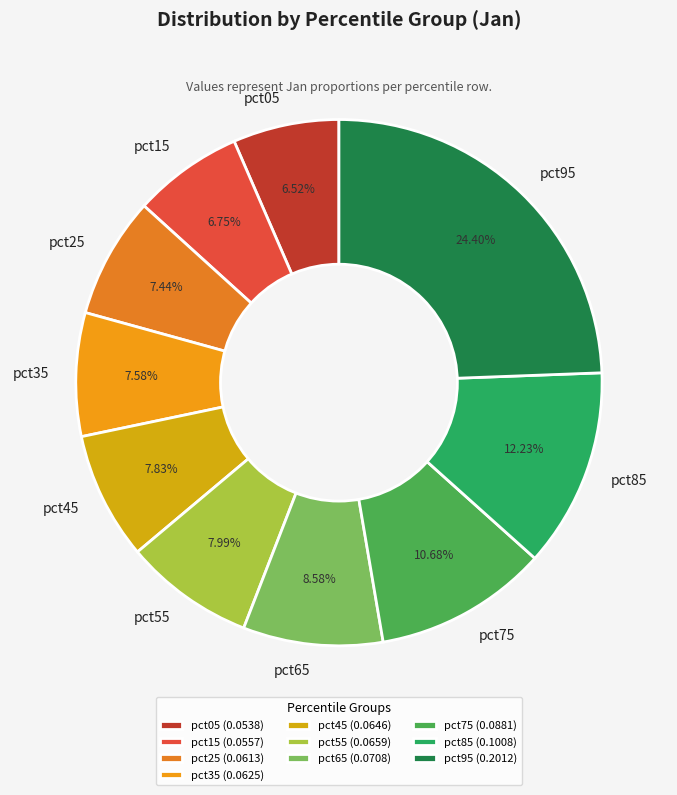

To the nearest percent, what portion does pct95 represent?

24%